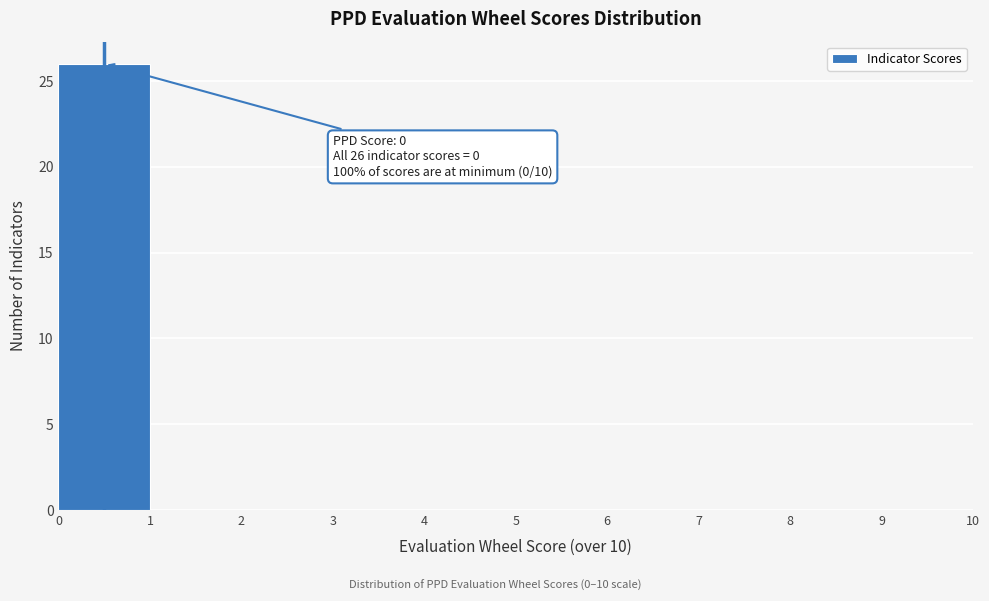

Over which range of the x-axis is the bar tallest?

0 to 1